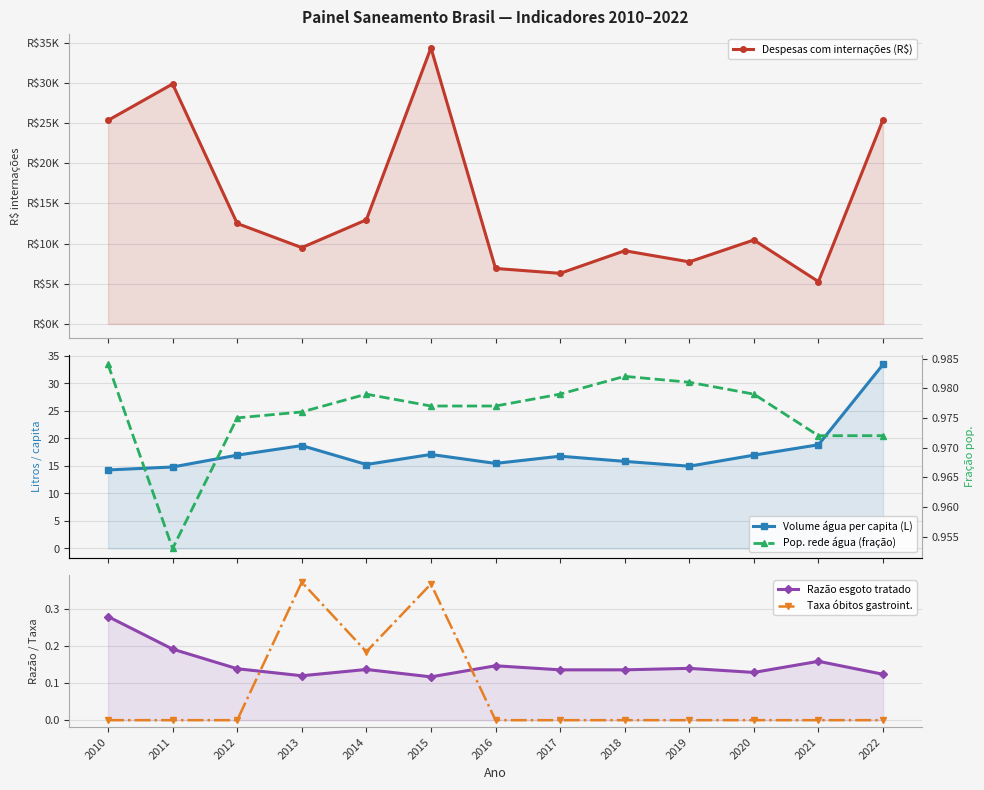

True or false: Despesas com internações (R$) and Taxa óbitos gastroint. intersect in this chart.

False